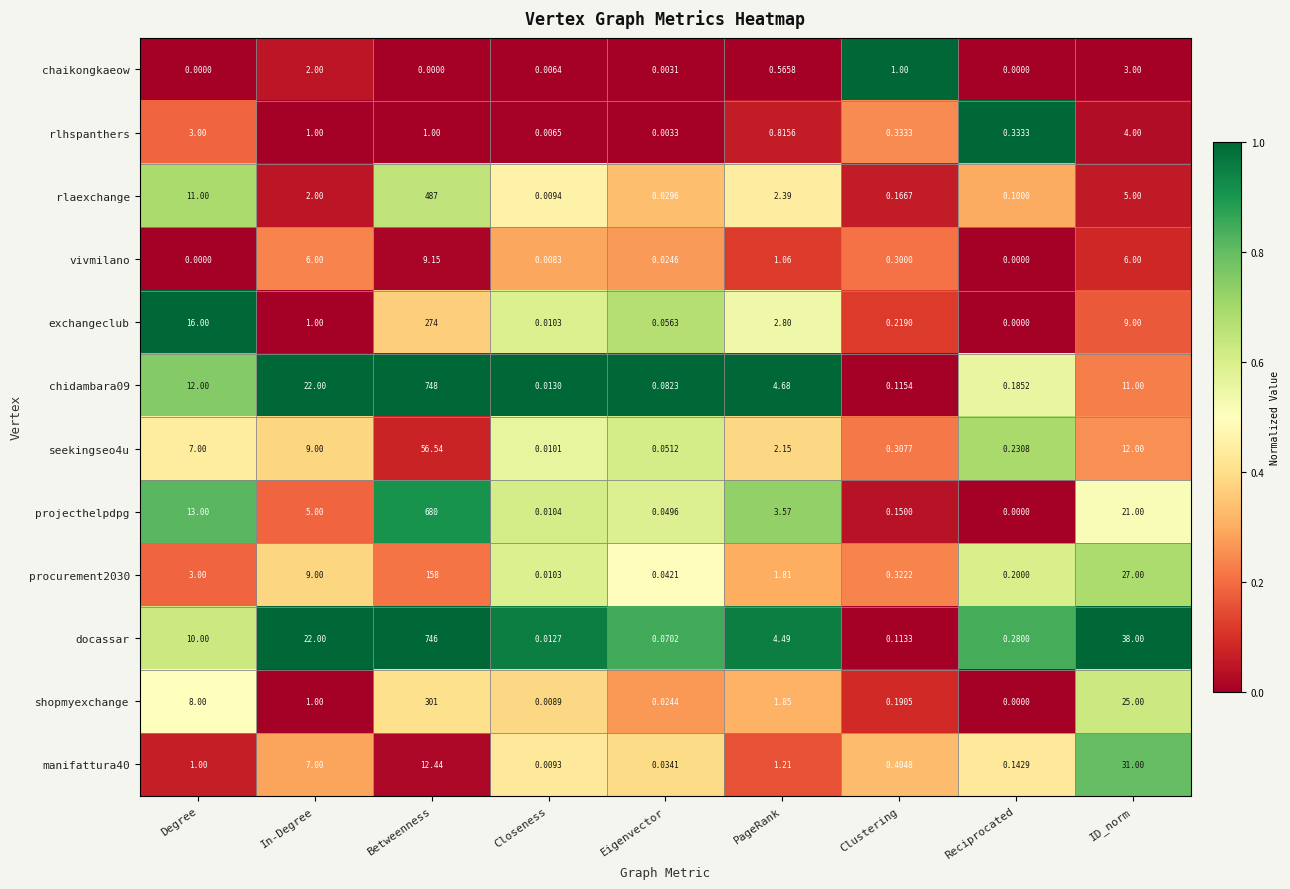

Which series has the largest total across all categories?

docassar